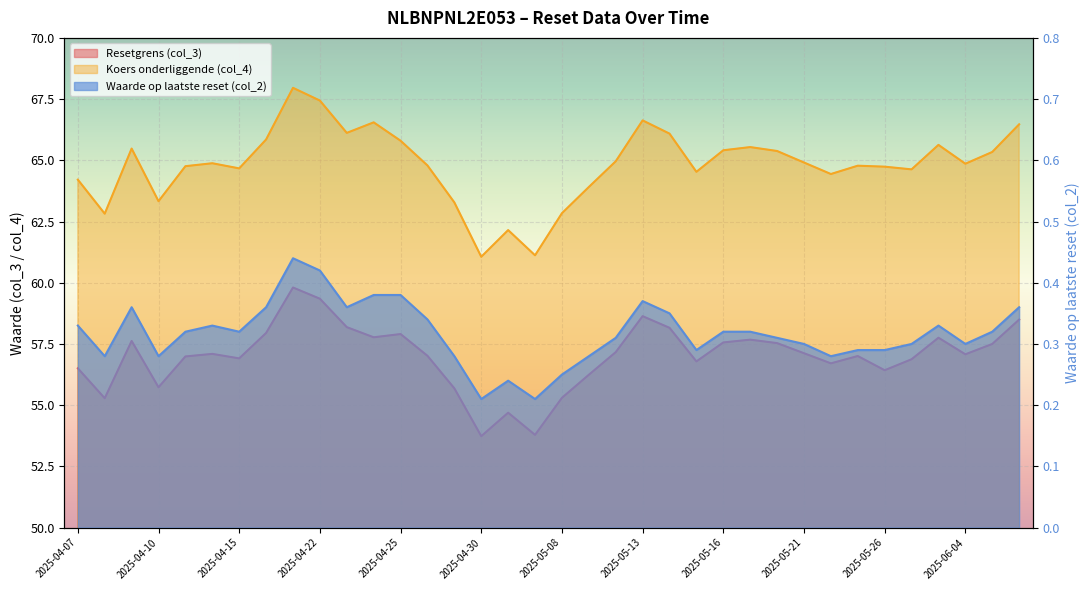

Where is the first local minimum for Resetgrens (col_3)?

2025-04-08